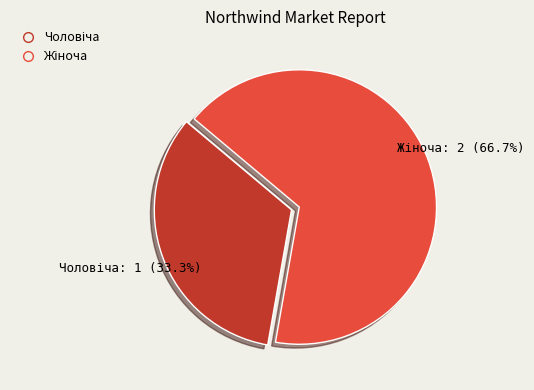

Does any single category account for the majority?

Yes